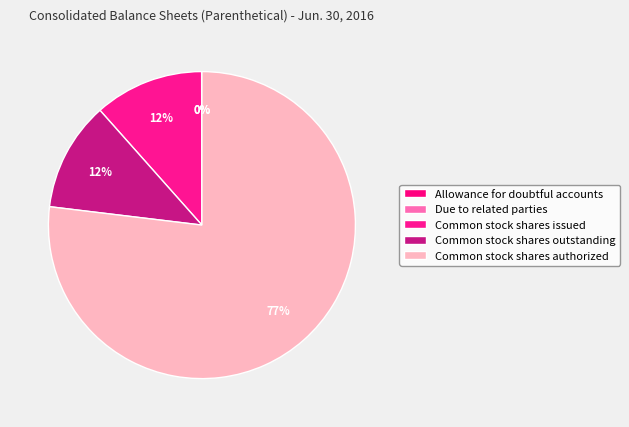

To the nearest percent, what is the combined percentage of Common stock shares outstanding and Due to related parties?

12%